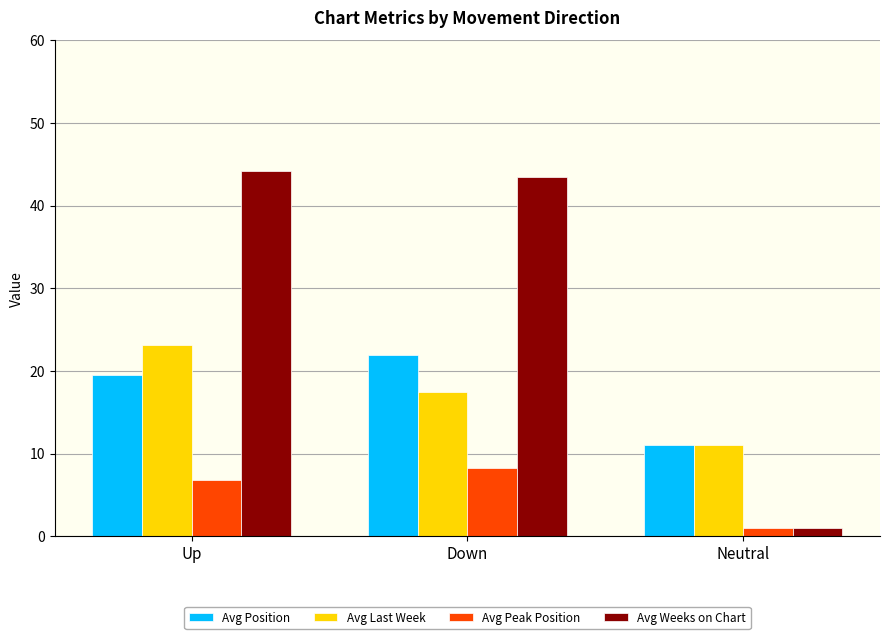

The value of Avg Last Week at Neutral is 5.9. True or false?

False